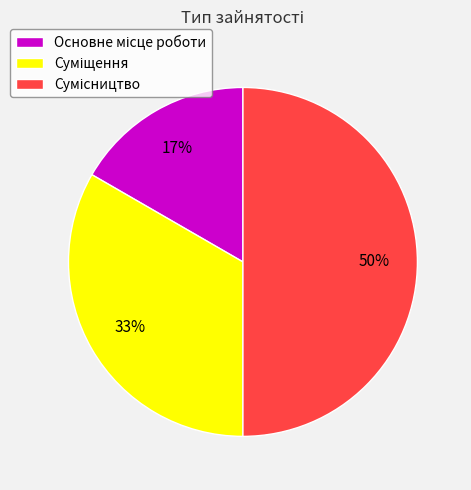

To the nearest percent, what is the difference between the largest and smallest slice percentages?

33%